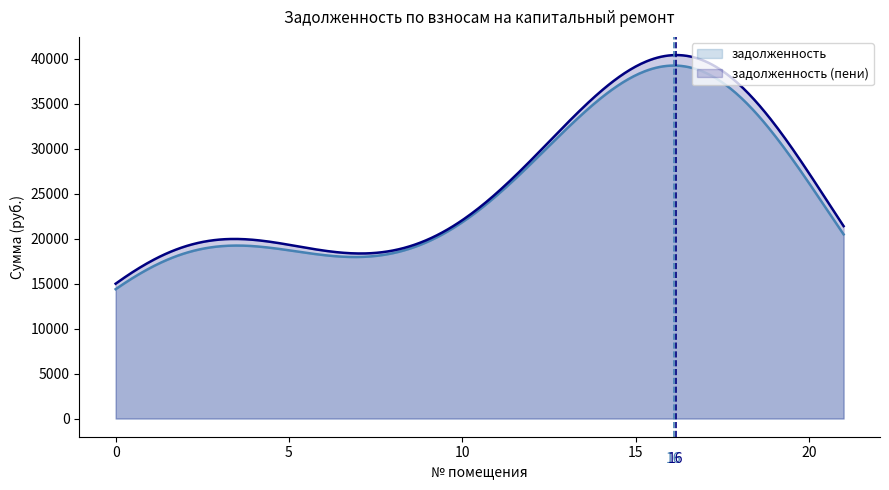

What is the smallest value displayed?

14390.3